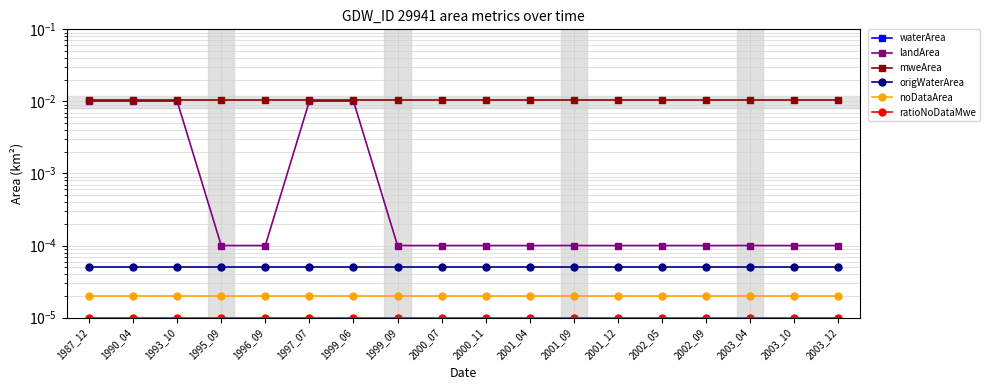

Between 1997_07 and 1999_06, which series saw the biggest shift?

waterArea